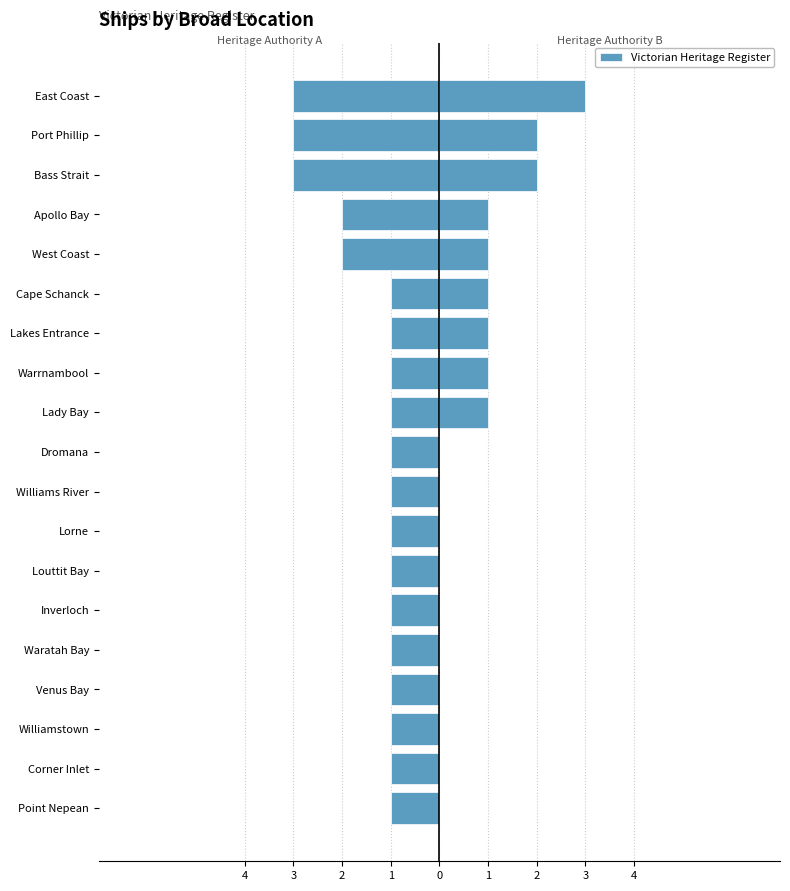

The chart shows a value of -1 at Lady Bay. True or false?

False